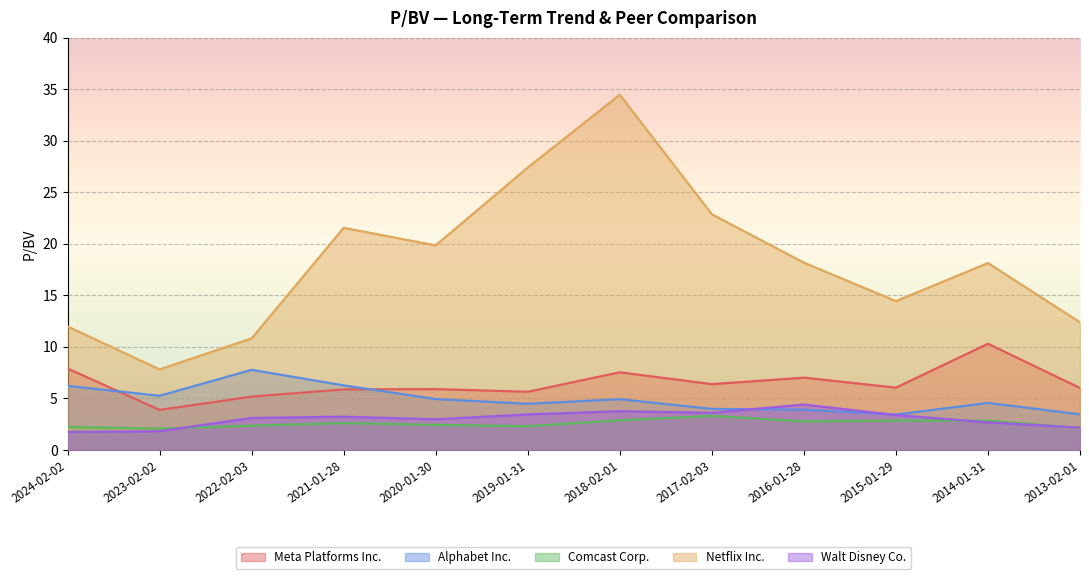

Rank the series by their maximum value, from highest to lowest.

Netflix Inc., Meta Platforms Inc., Alphabet Inc., Walt Disney Co., Comcast Corp.